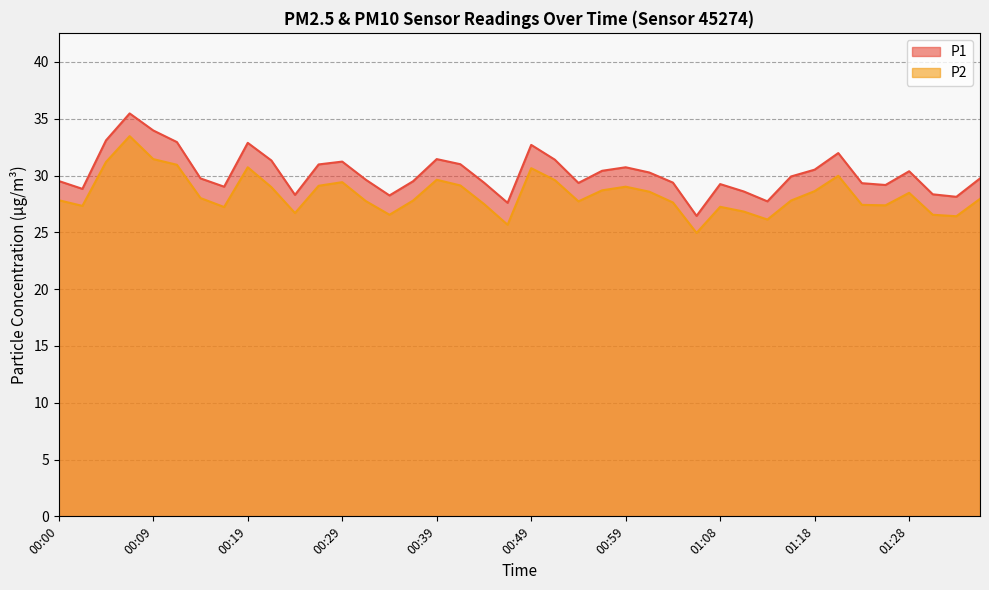

Which series has the largest range (max minus min)?

P1